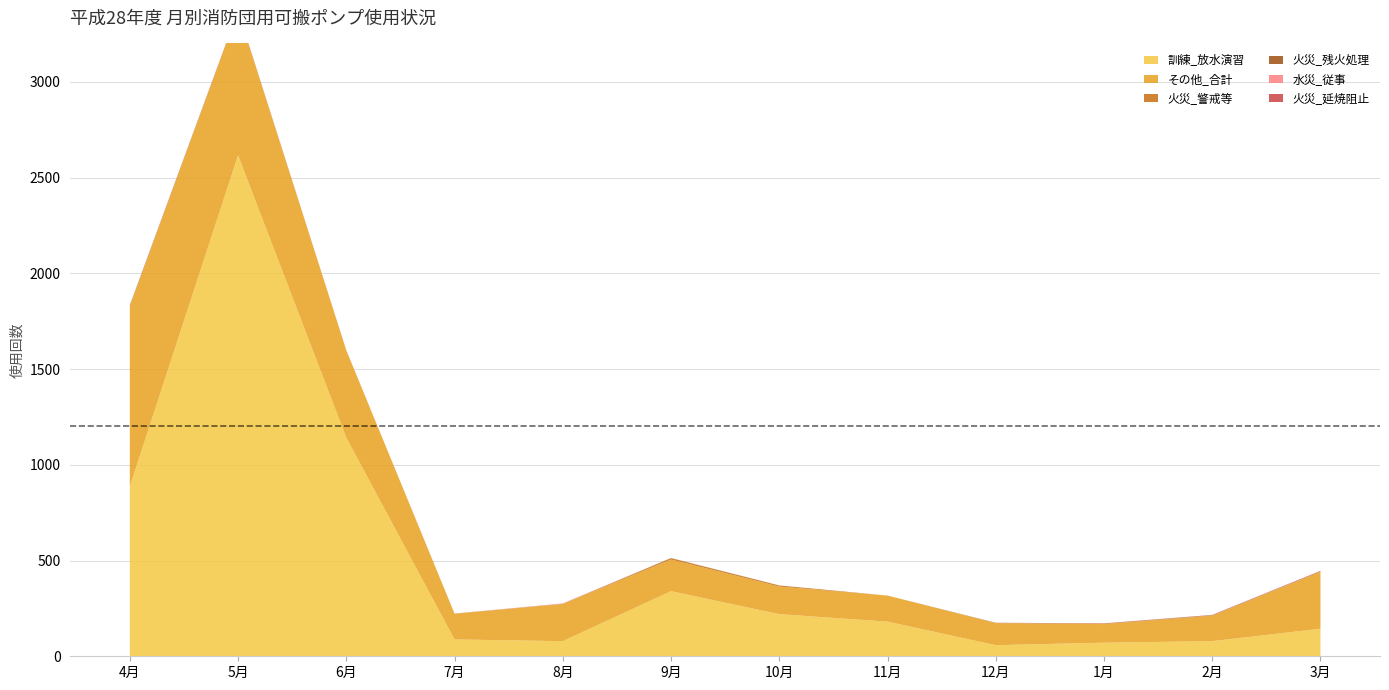

Which has a higher value, 5月 or 7月?

5月